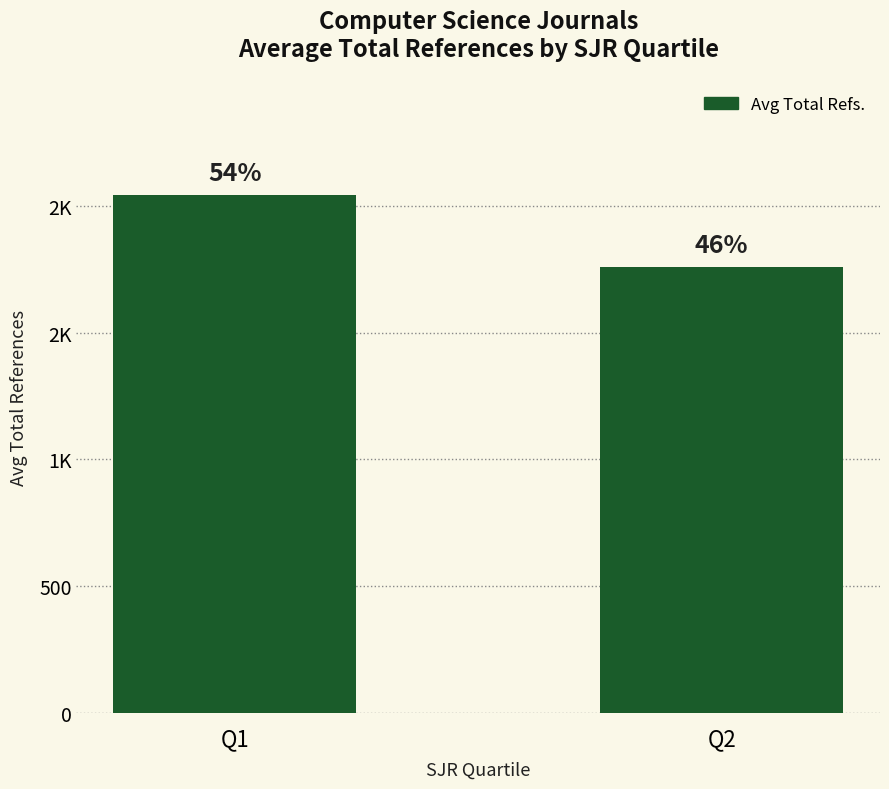

Are the bars horizontal?

No